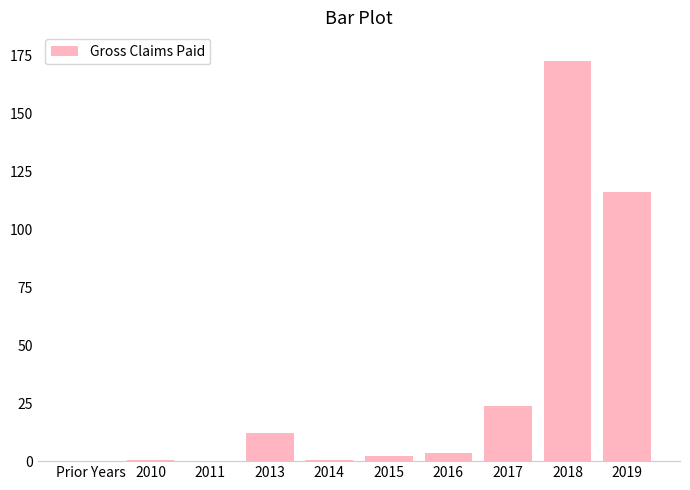

Does the chart contain stacked bars?

No